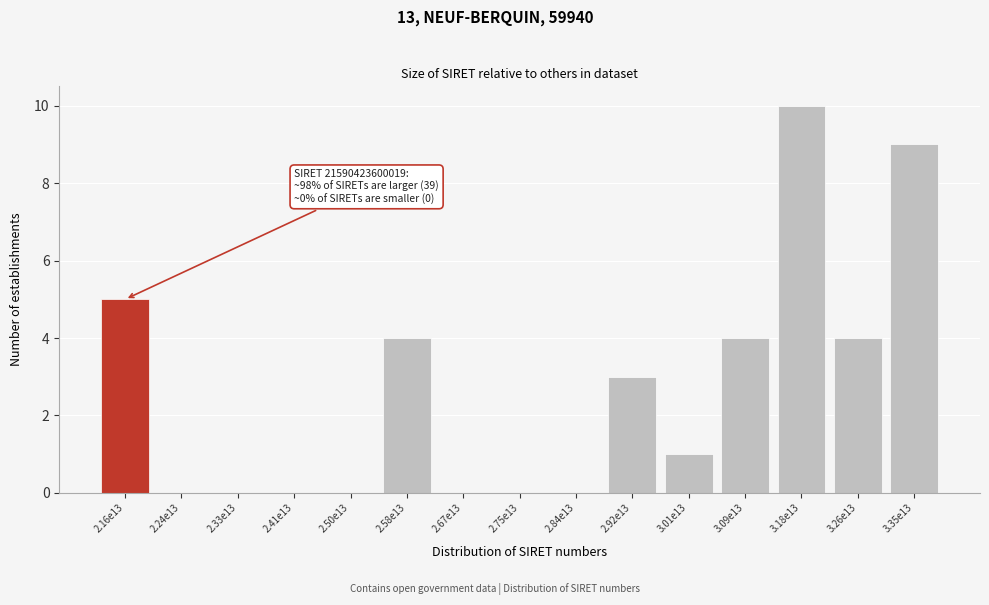

Reading left to right, what are all the values shown in this chart?

2.16e13=5	2.24e13=0	2.33e13=0	2.41e13=0	2.50e13=0	2.58e13=4	2.67e13=0	2.75e13=0	2.84e13=0	2.92e13=3	3.01e13=1	3.09e13=4	3.18e13=10	3.26e13=4	3.35e13=9